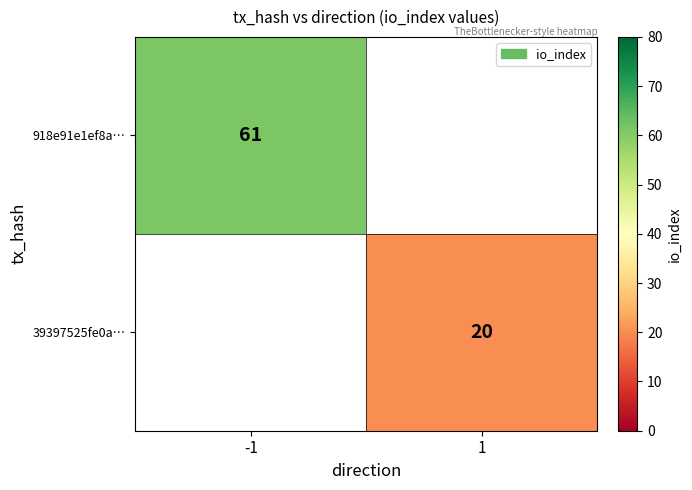

At how many categories does at least one series exceed 25?

1